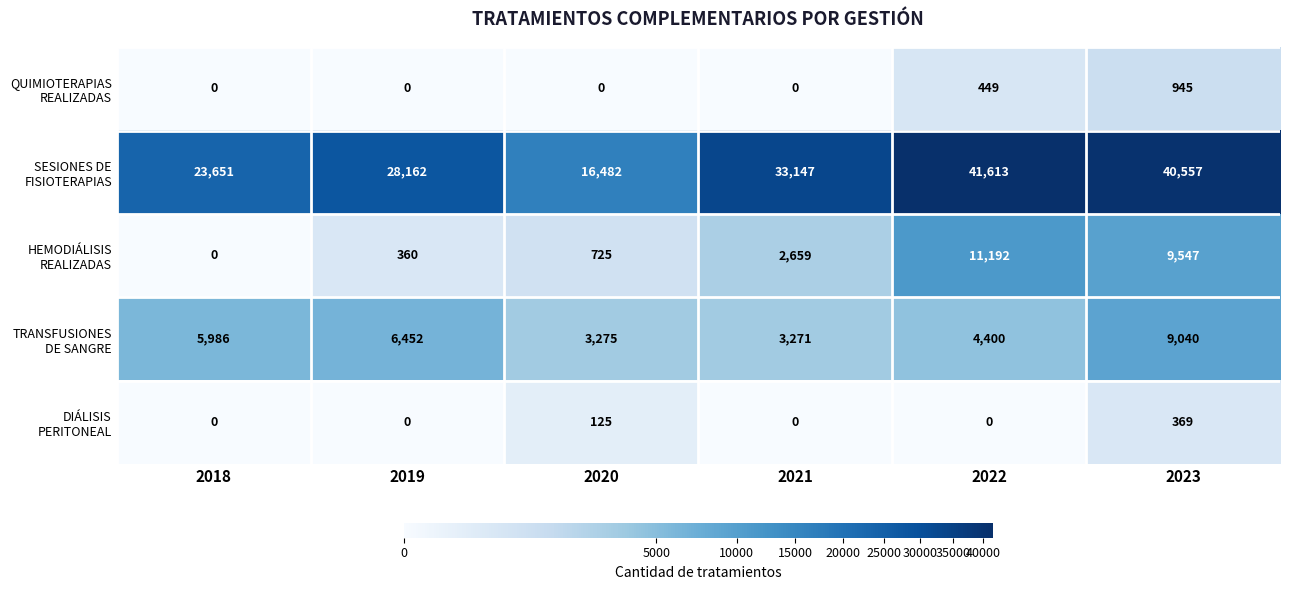

At which category does the chart reach its peak across all series?

2022